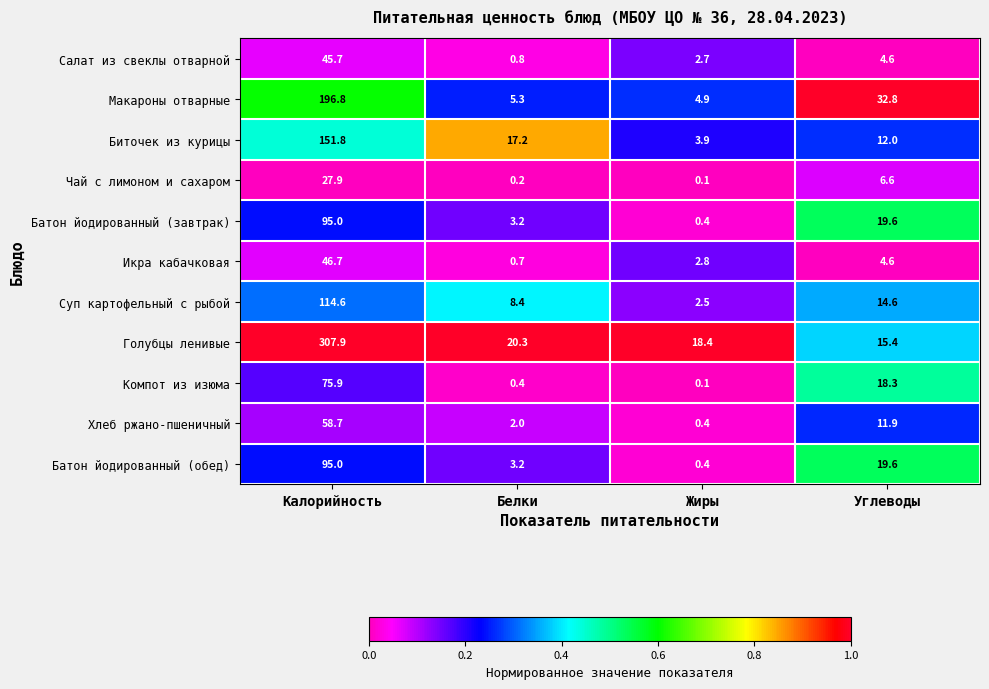

Which series changed the most between Калорийность and Белки?

Голубцы ленивые